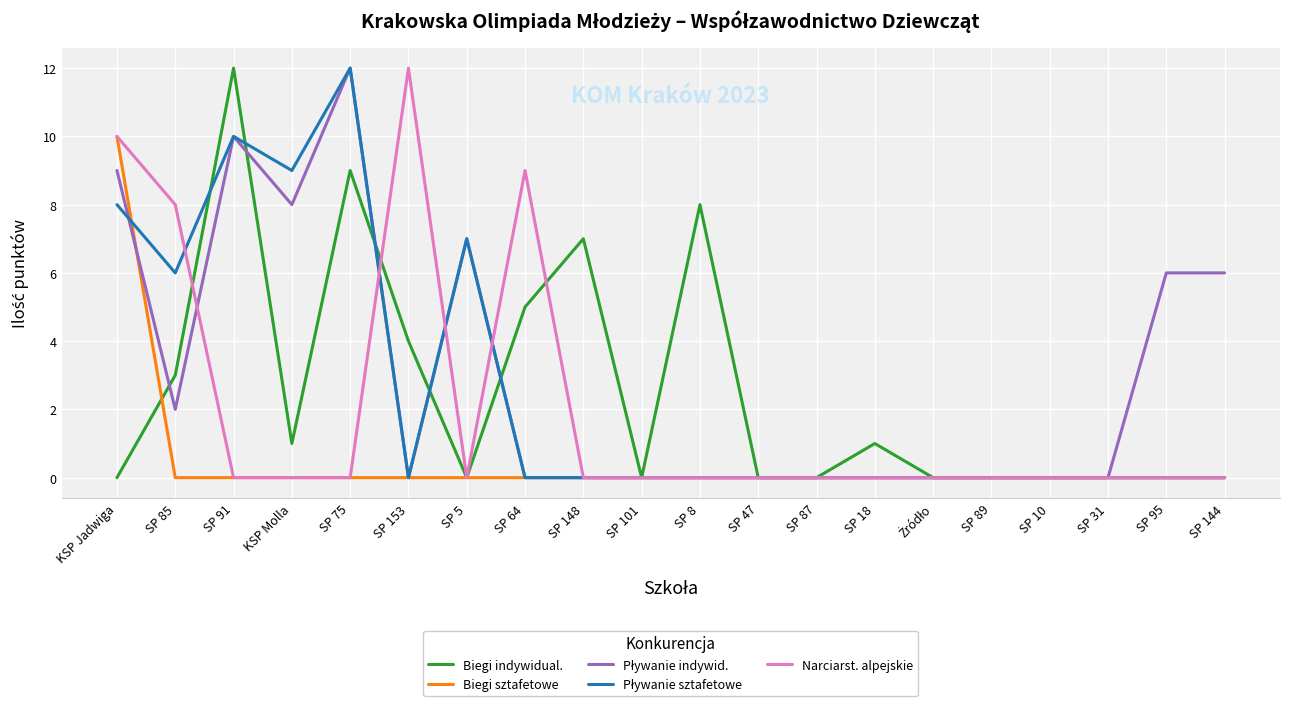

What is the greatest value displayed?

12